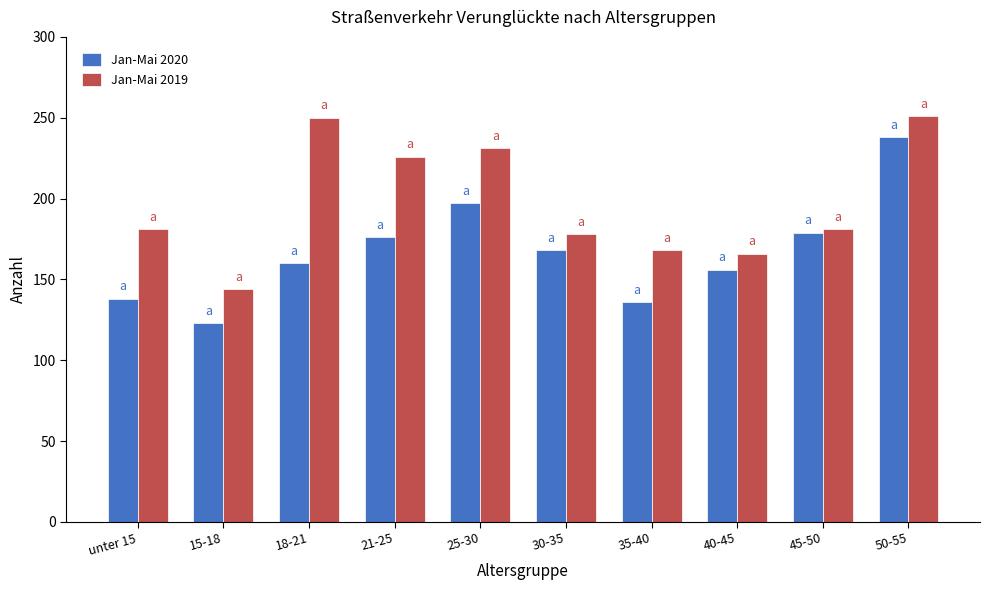

Is it true that Jan-Mai 2020 equals 238 at 50-55?

True